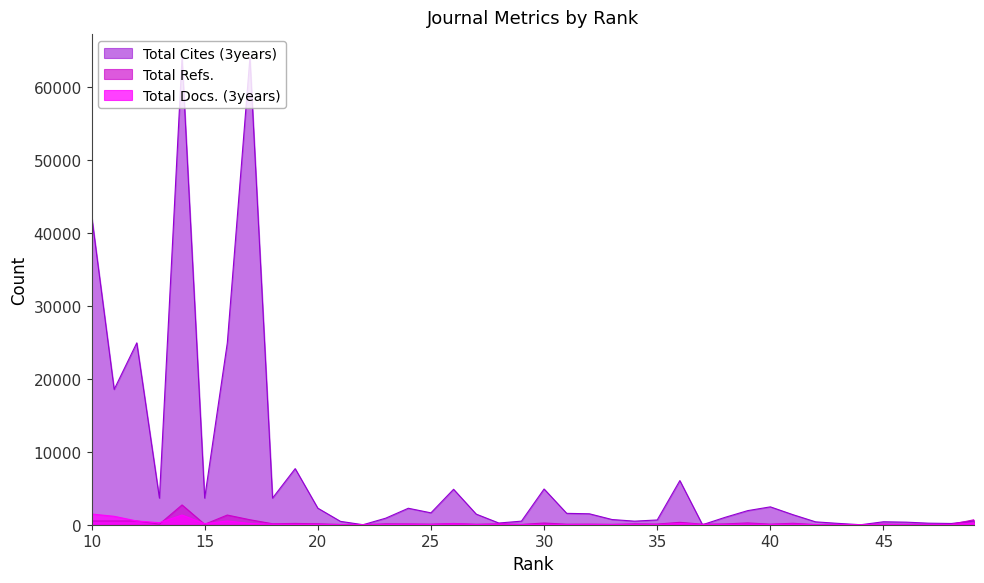

After their last crossing, which series has the higher values: Total Refs. or Total Cites (3years)?

Total Cites (3years)